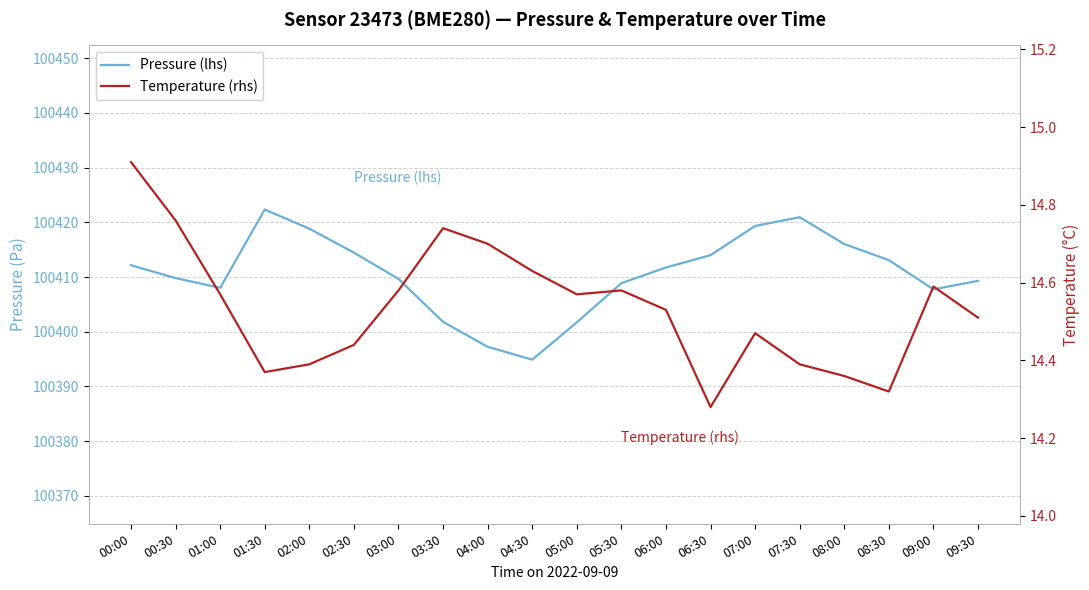

How many values in the Pressure (lhs) series are below 100411?

10